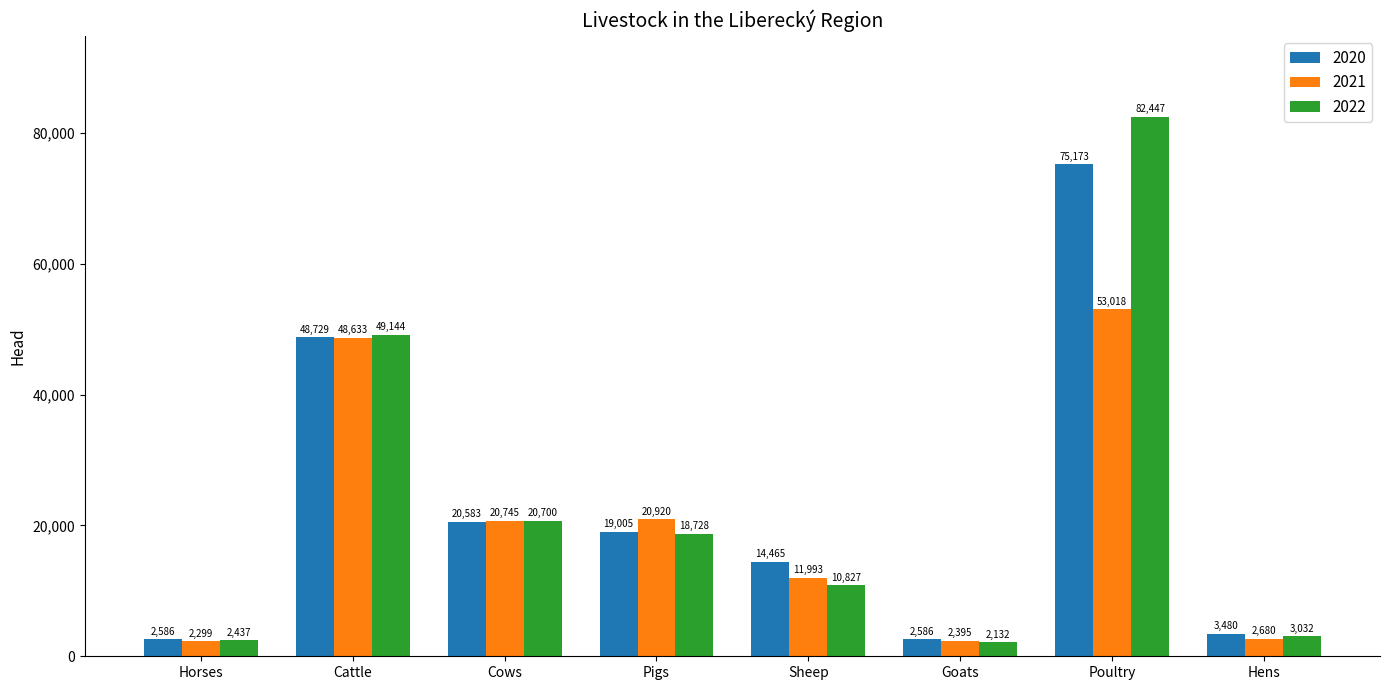

What is the sum of the 2022 values at Pigs and Hens?

21760